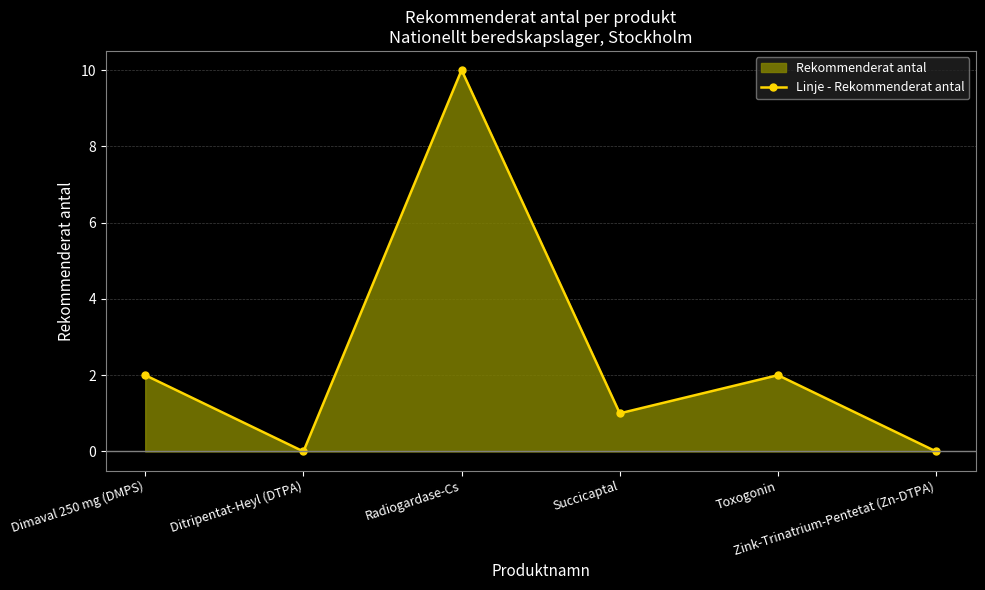

Reading right to left, list all the values displayed in this chart.

0	2	1	10	0	2